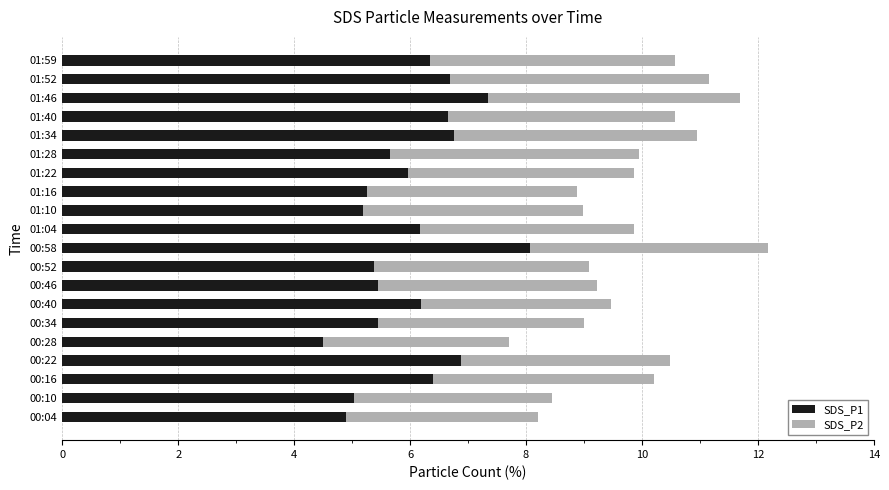

True or false: SDS_P1 has a value of 7.7 at 01:16.

False